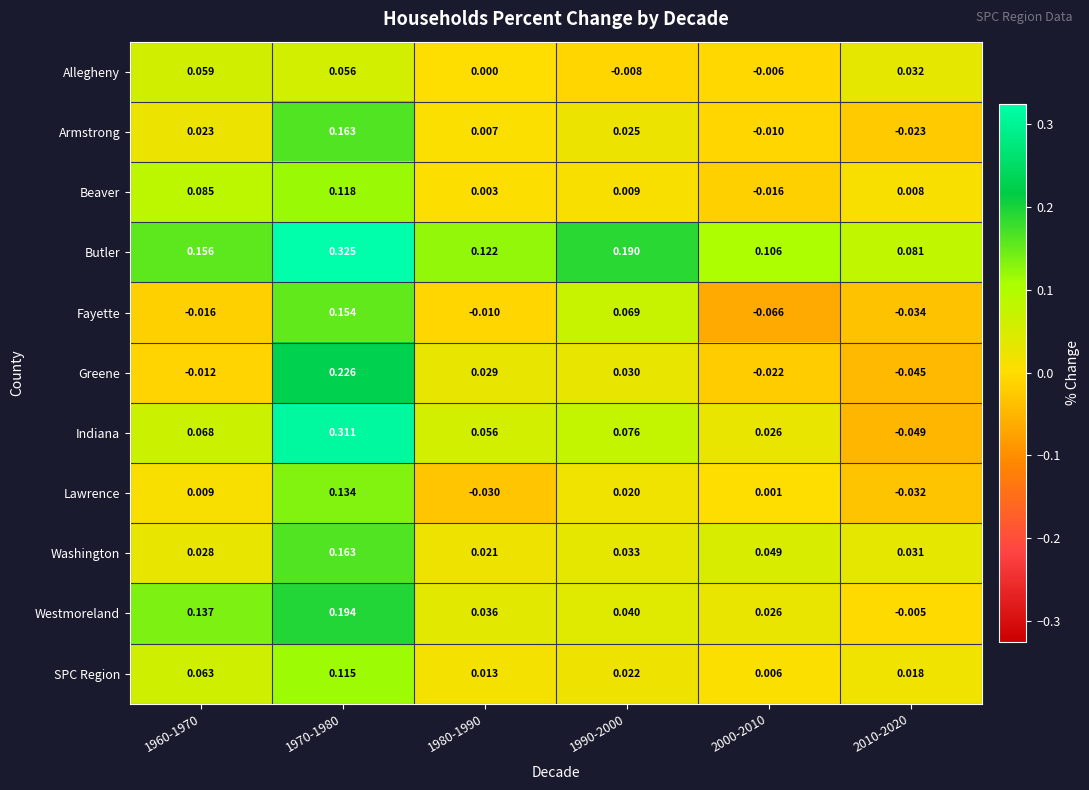

Which series has the largest range (max minus min)?

Indiana